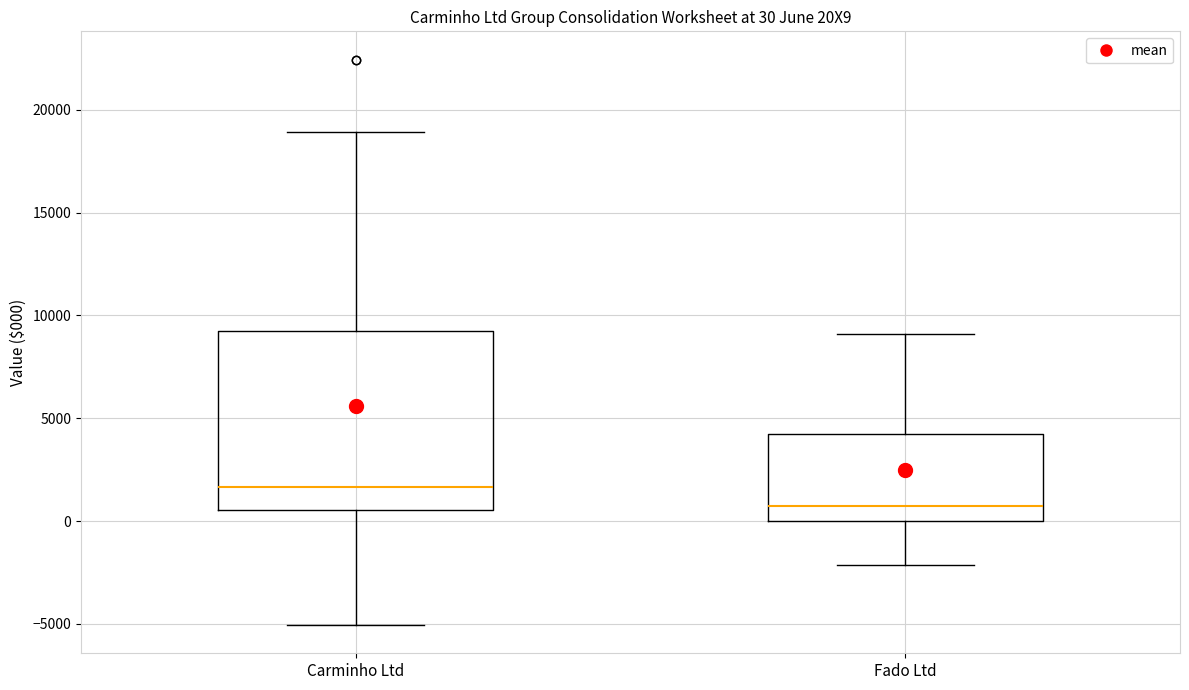

Comparing the boxes themselves (not the whiskers), which one is the tallest?

Carminho Ltd